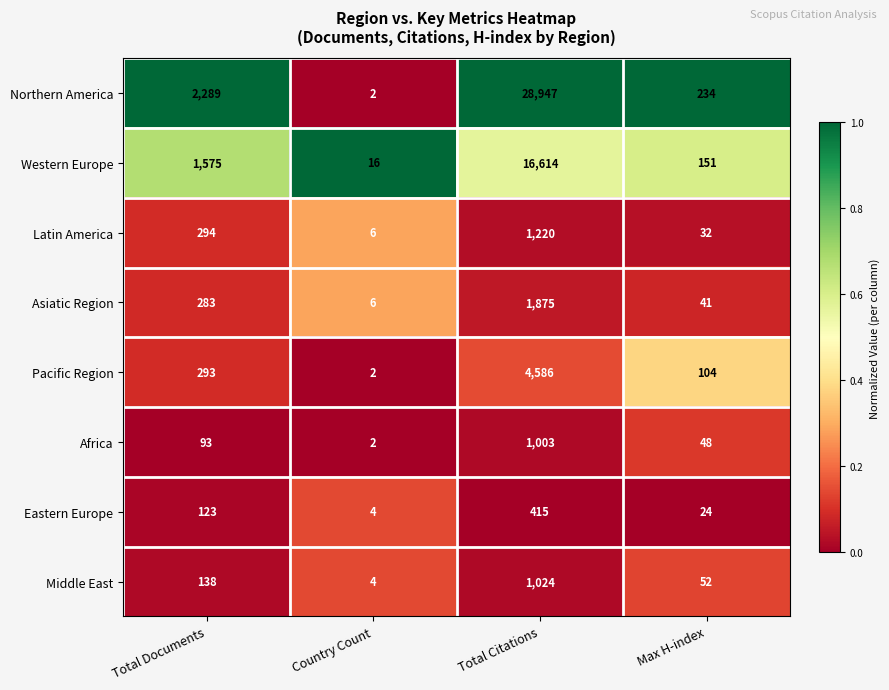

Rank the series by their maximum value, from highest to lowest.

Northern America, Western Europe, Pacific Region, Asiatic Region, Latin America, Middle East, Africa, Eastern Europe